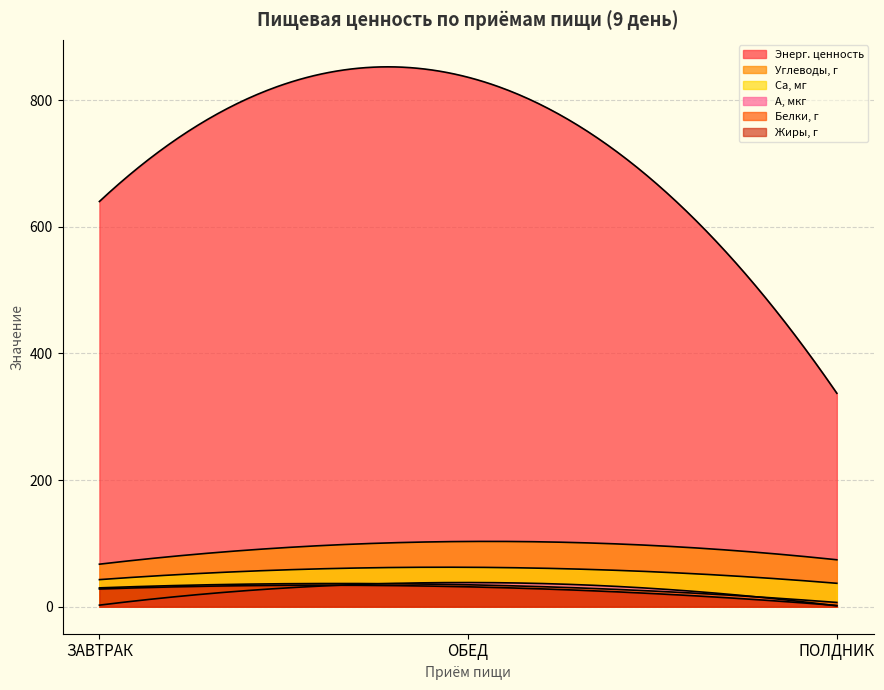

Is it true that Энерг. ценность equals 640.1 at ЗАВТРАК?

True